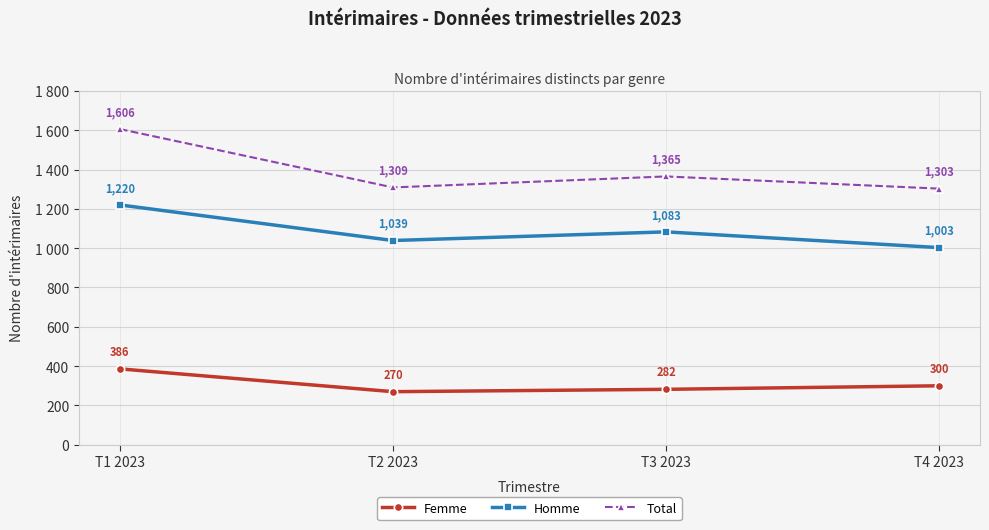

Rank the series at T4 2023 from highest to lowest value.

Total, Homme, Femme